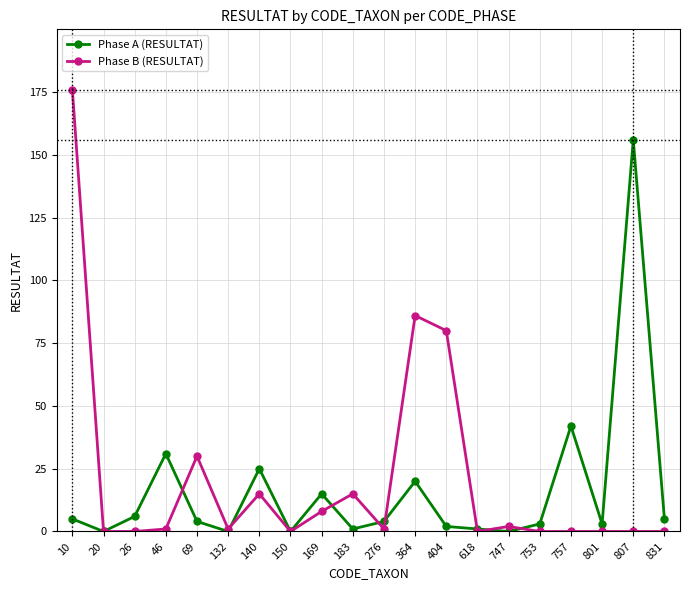

At how many categories does at least one series exceed 111?

2